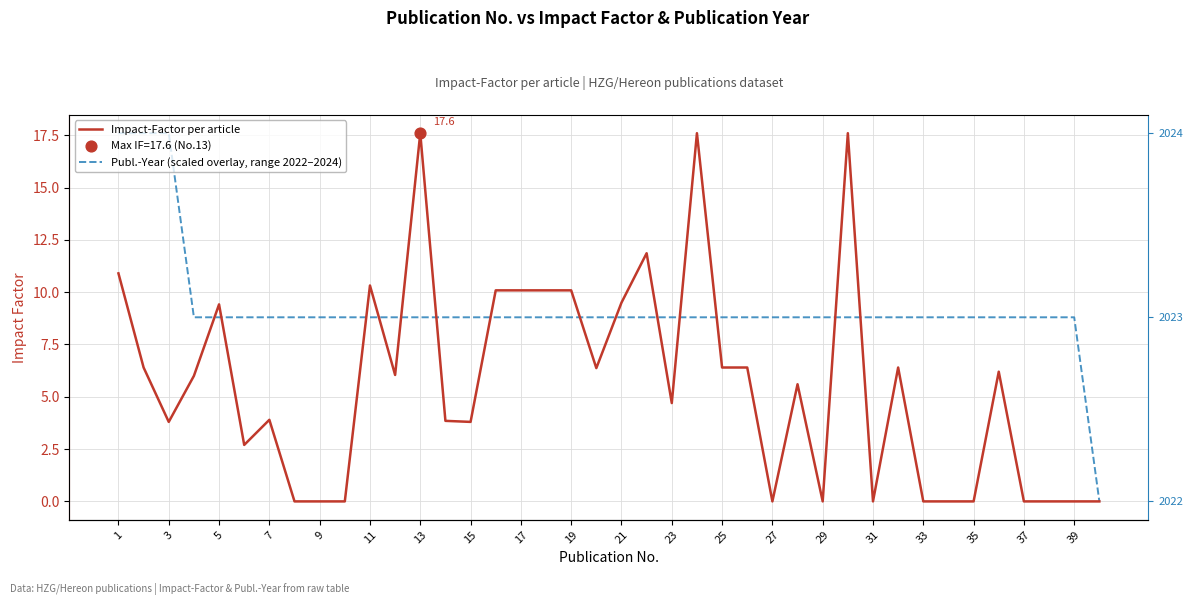

Is the value of Publ.-Year (scaled overlay, range 2022–2024) at 31 greater than the value of Impact-Factor per article at 19?

Yes